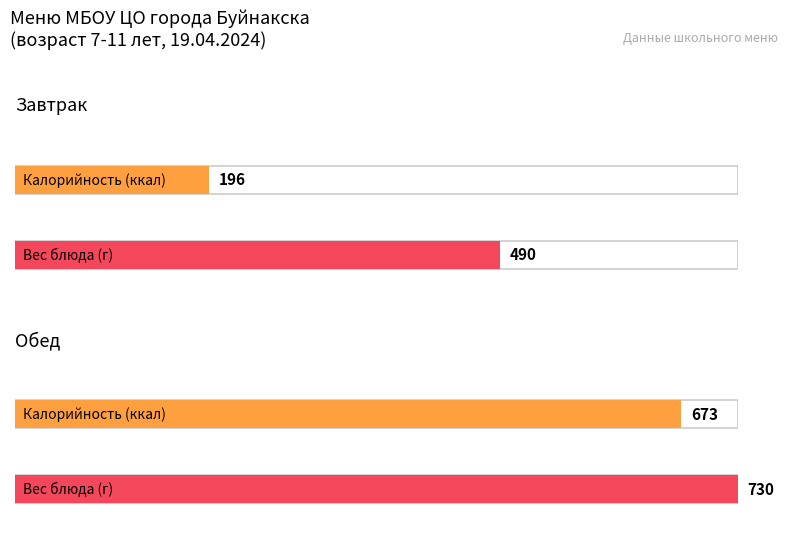

What is the label of the 1st bar from the right?

Вес блюда, г